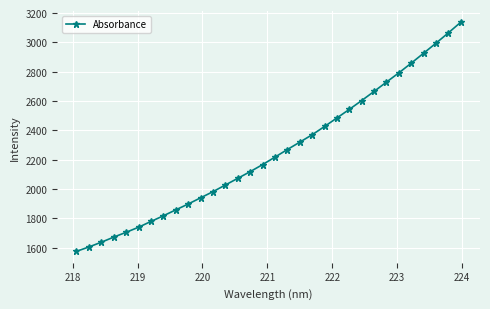

How many lines are shown in the chart?

1